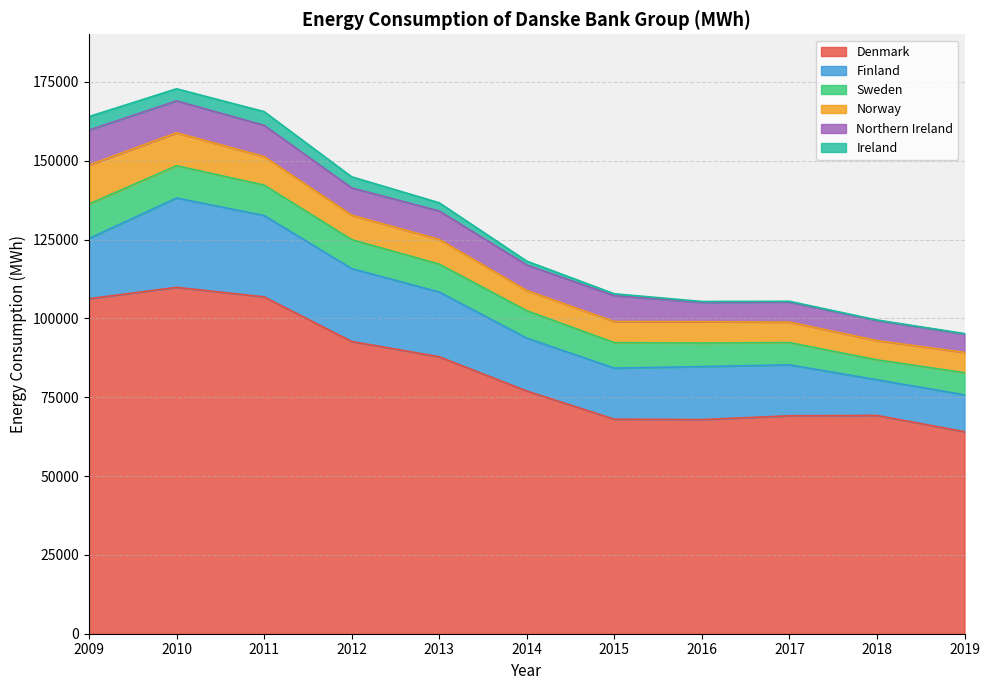

How many lines are shown in the chart?

6